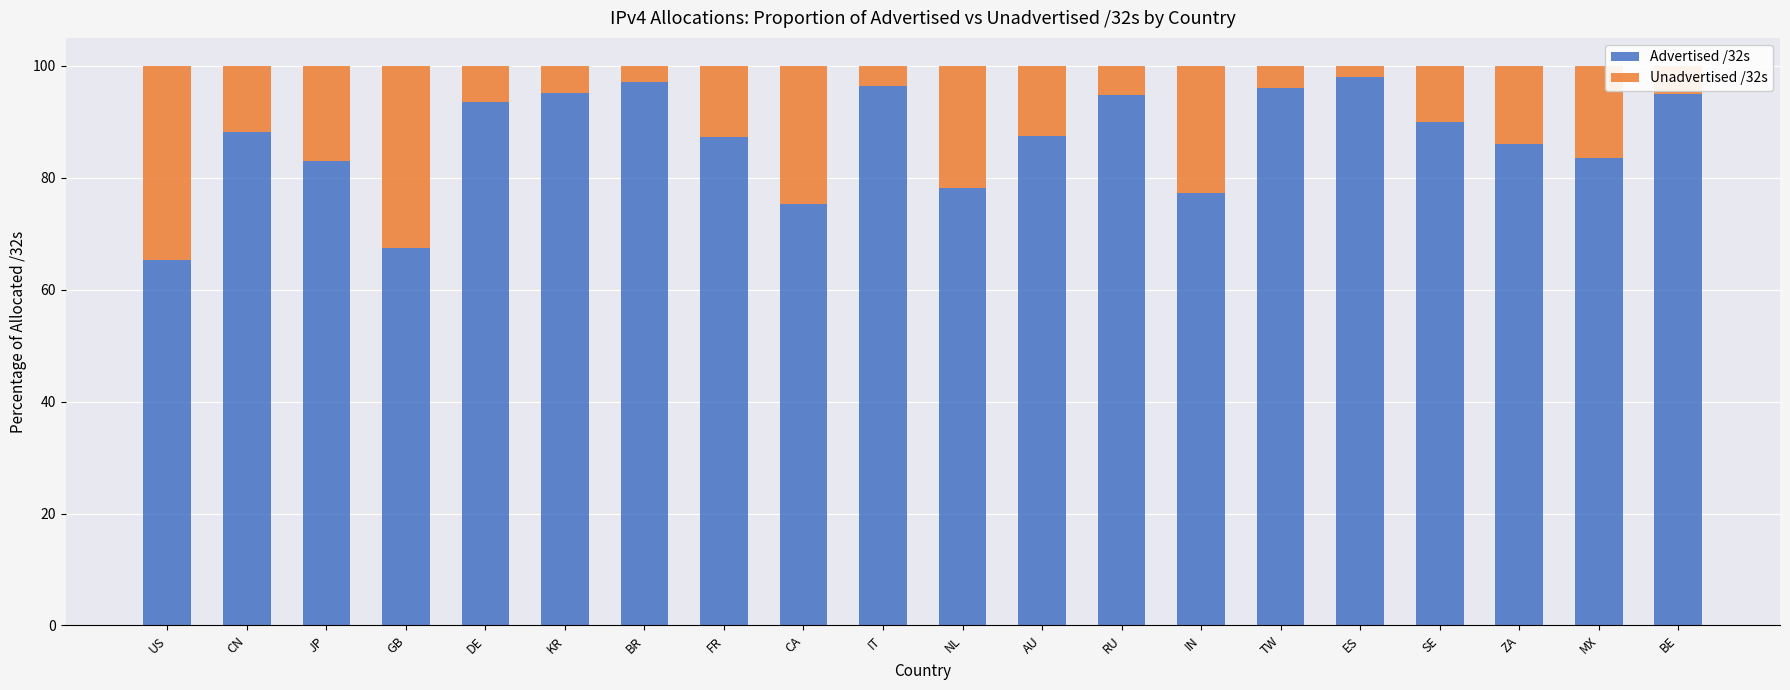

What is the lowest value of the Advertised /32s series?

65.4